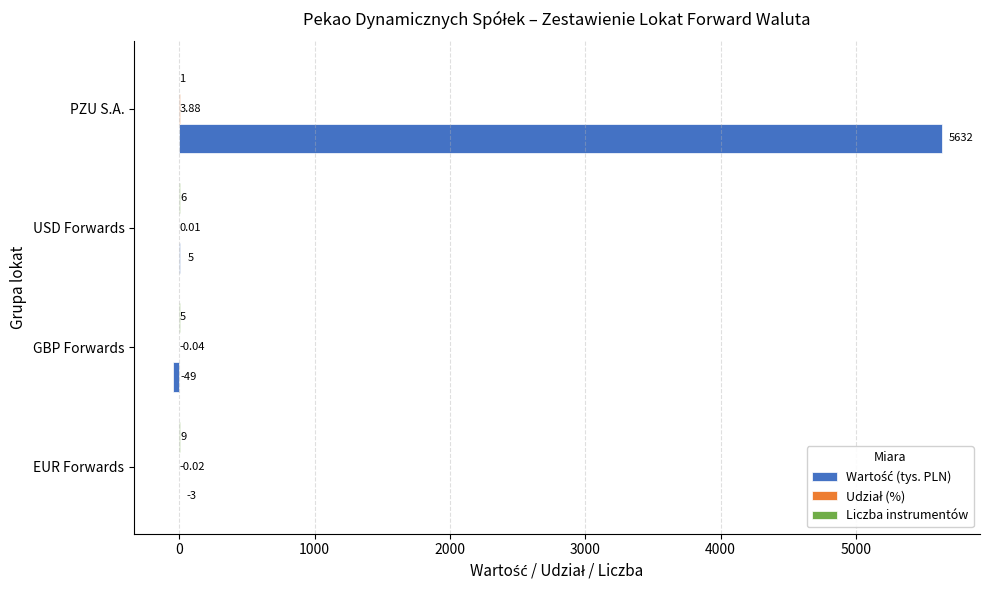

At which category is the sum across all series the highest?

PZU S.A.